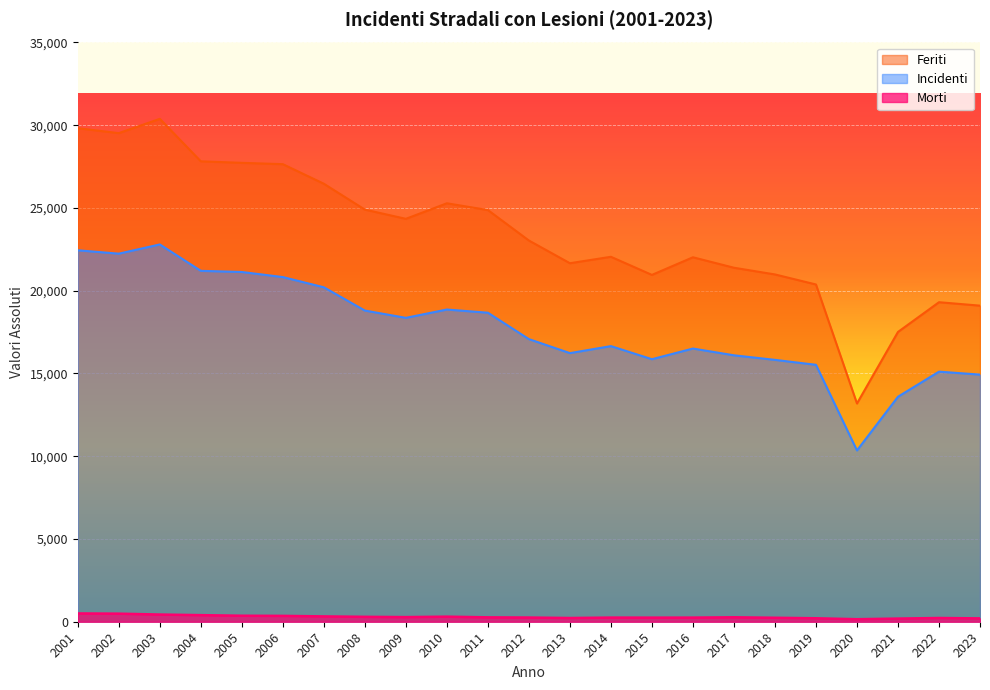

Reading left to right, what are all the values shown in this chart?

Incidenti: 22445	22240	22798	21203	21133	20826	20209	18803	18362	18865	18672	17077	16231	16654	15863	16507	16099	15823	15525	10350	13596	15111	14933
Morti: 501	487	434	398	362	353	322	296	279	306	265	253	224	250	247	249	269	239	209	152	190	225	202
Feriti: 29821	29523	30386	27820	27728	27648	26465	24902	24345	25284	24876	23034	21663	22051	20957	22022	21390	20985	20378	13187	17510	19307	19099